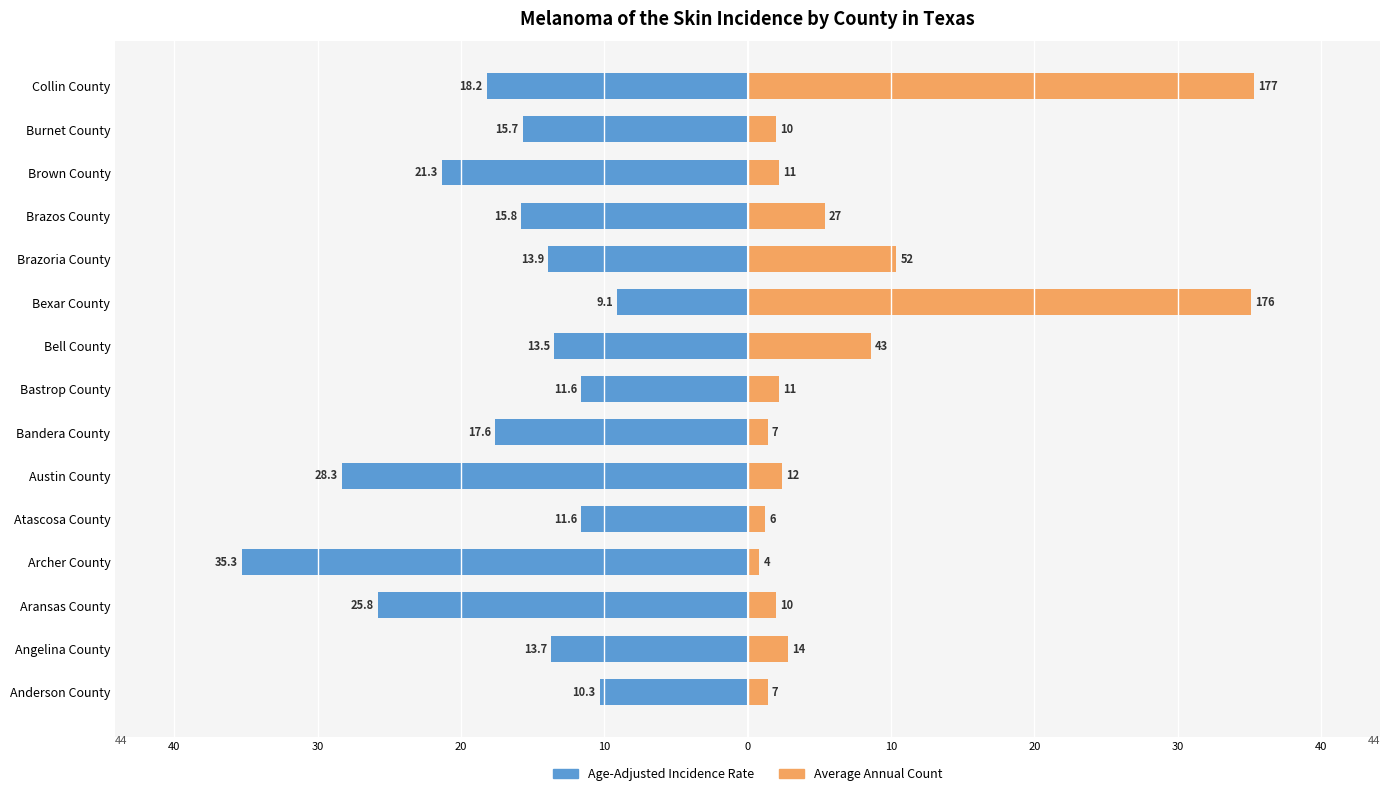

The Age-Adjusted Incidence Rate series shows -21.3 at Burnet County. True or false?

False